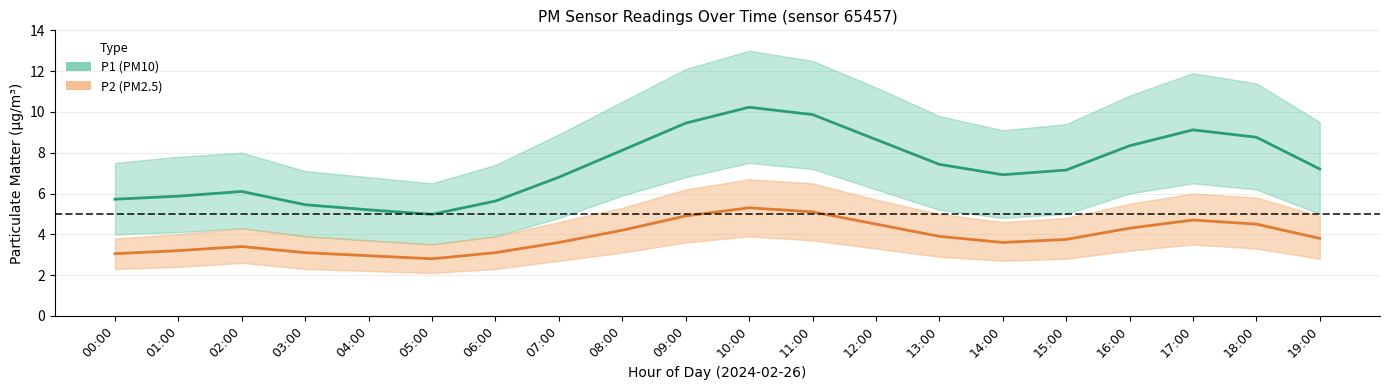

What is the difference between the maximum and second lowest values in the P2 (PM2.5) series?

2.3